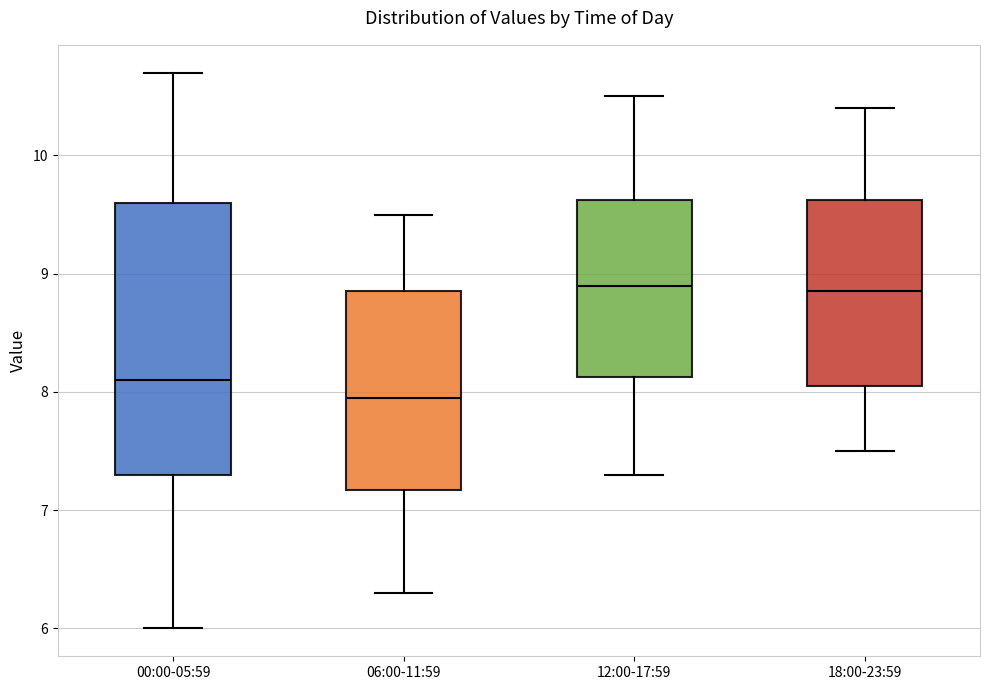

Reading left to right, transcribe this box plot: for each box, give where its median line is, the range the box spans, and where its two whiskers end, as read against the y-axis. The values are not printed on the chart, so give them approximately, as read against the axis.

00:00-05:59: median 8.1, box 7.3 to 9.6, whiskers 6.0 to 10.7
06:00-11:59: median 8.0, box 7.2 to 8.9, whiskers 6.3 to 9.5
12:00-17:59: median 8.9, box 8.1 to 9.6, whiskers 7.3 to 10.5
18:00-23:59: median 8.9, box 8.1 to 9.6, whiskers 7.5 to 10.4